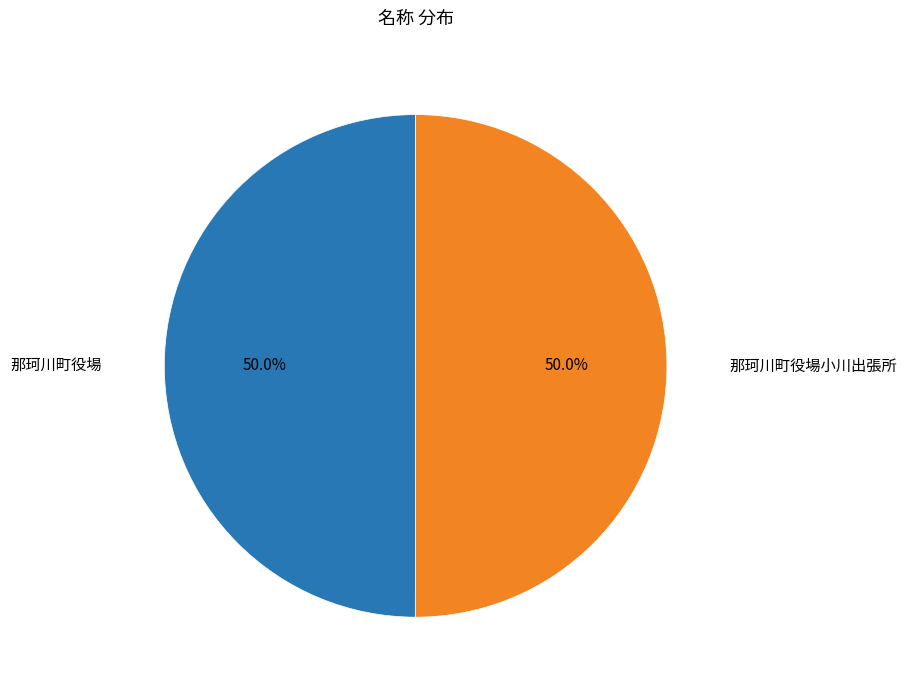

Count the number of slices in the pie.

2